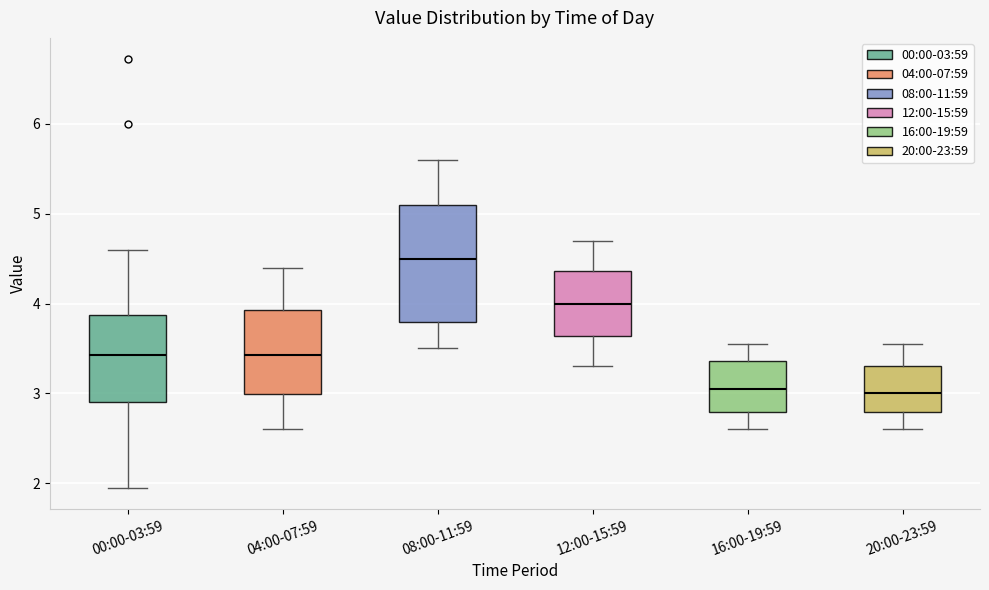

Which box has the highest median line?

08:00-11:59